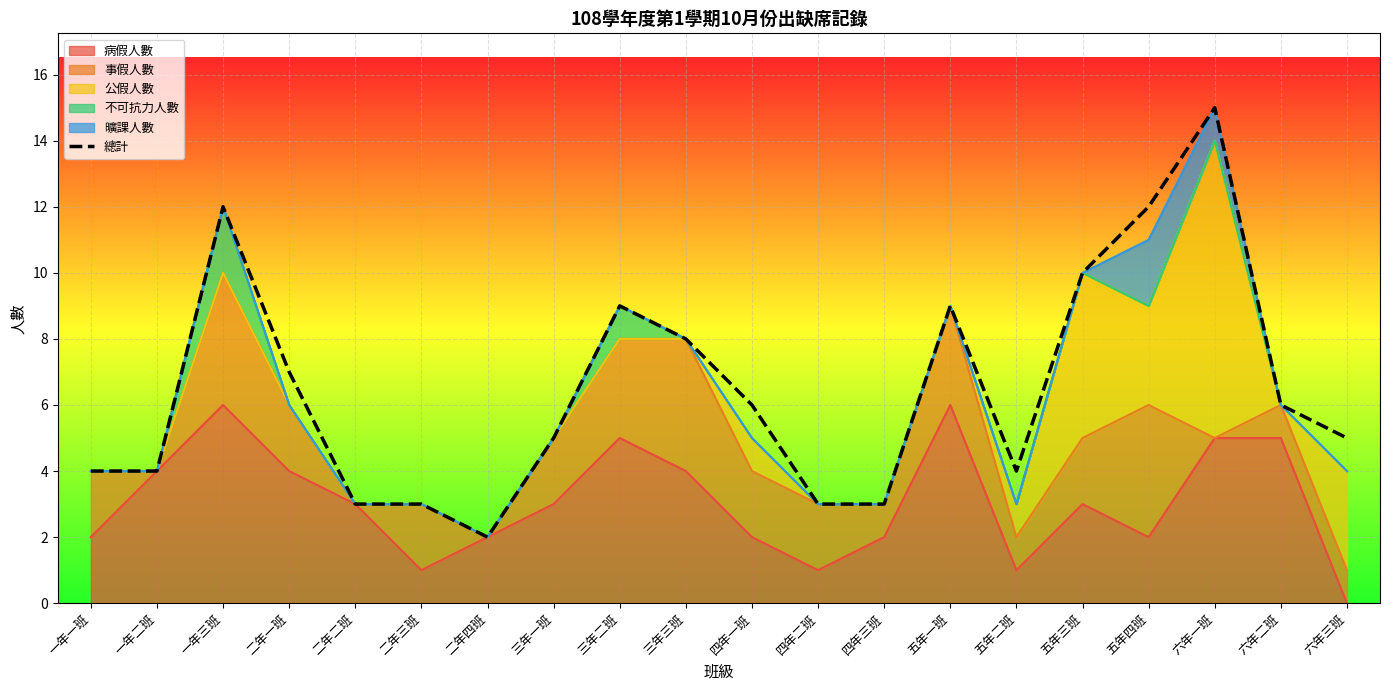

What is the label of the 3rd point from the right?

六年一班